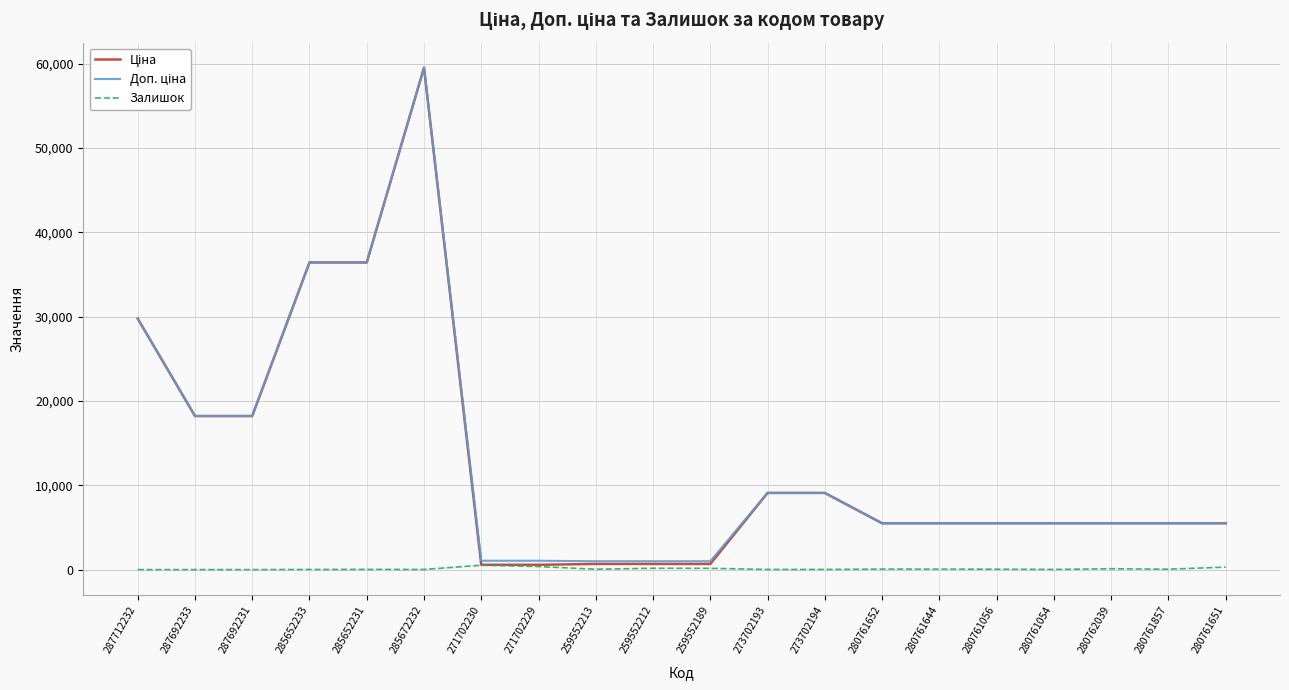

Which label corresponds to the largest value in the chart?

285672232